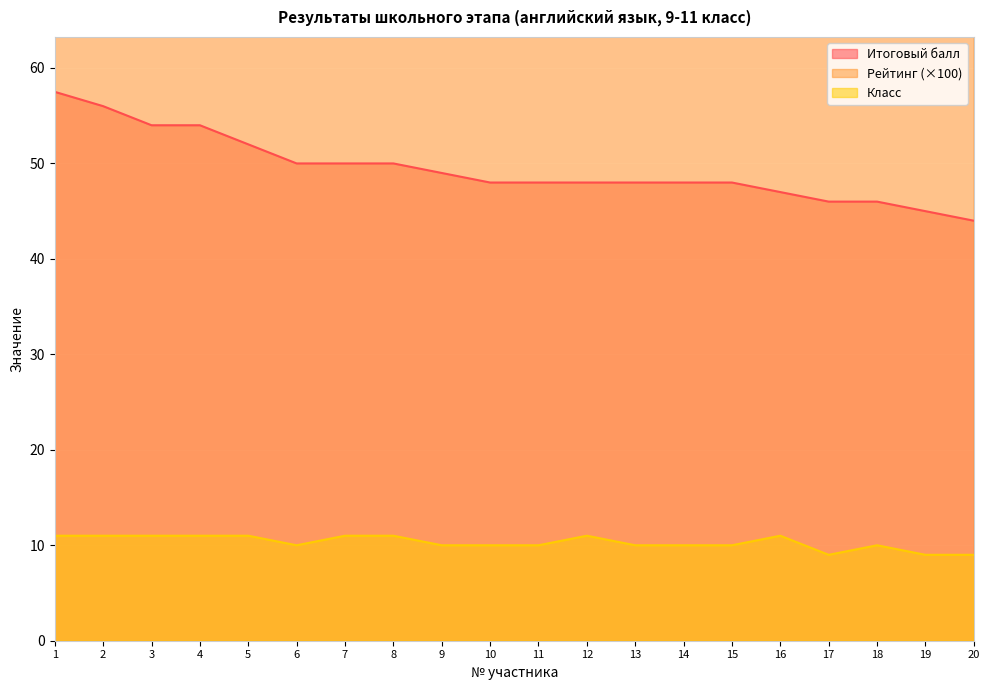

Rank the series at 14 from highest to lowest value.

Рейтинг, Итоговый балл, Класс